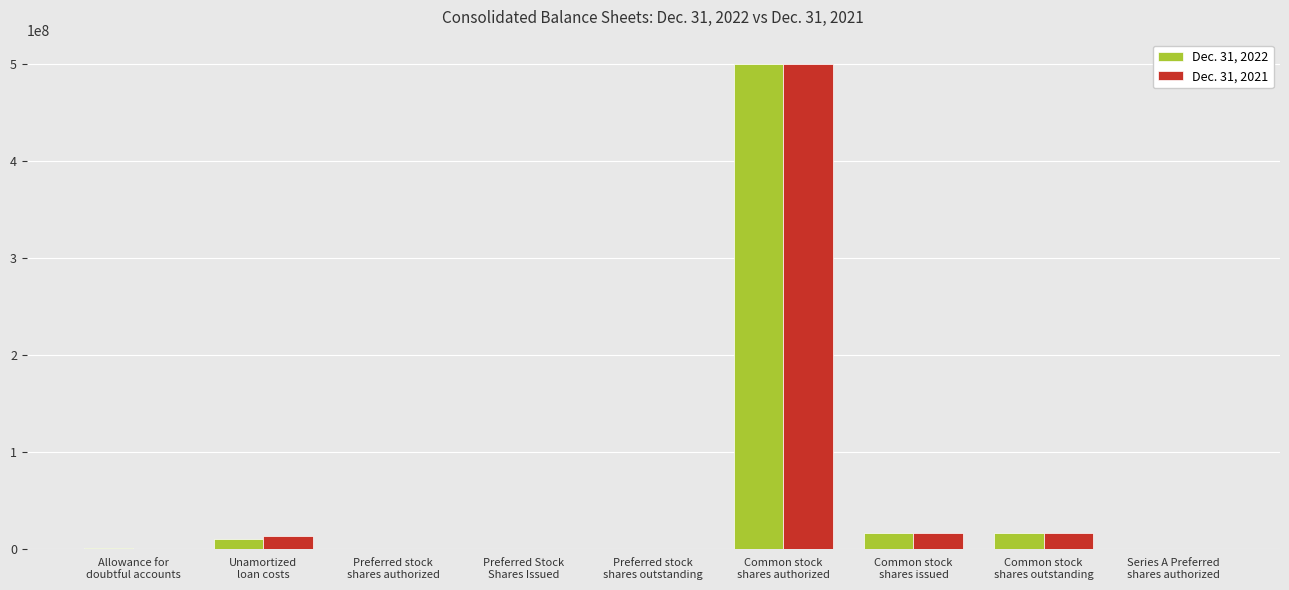

What is the maximum value shown in the chart?

500000000